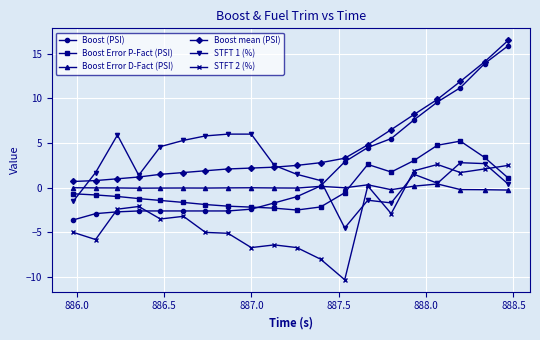

Which series has the largest total across all categories?

Boost mean (PSI)